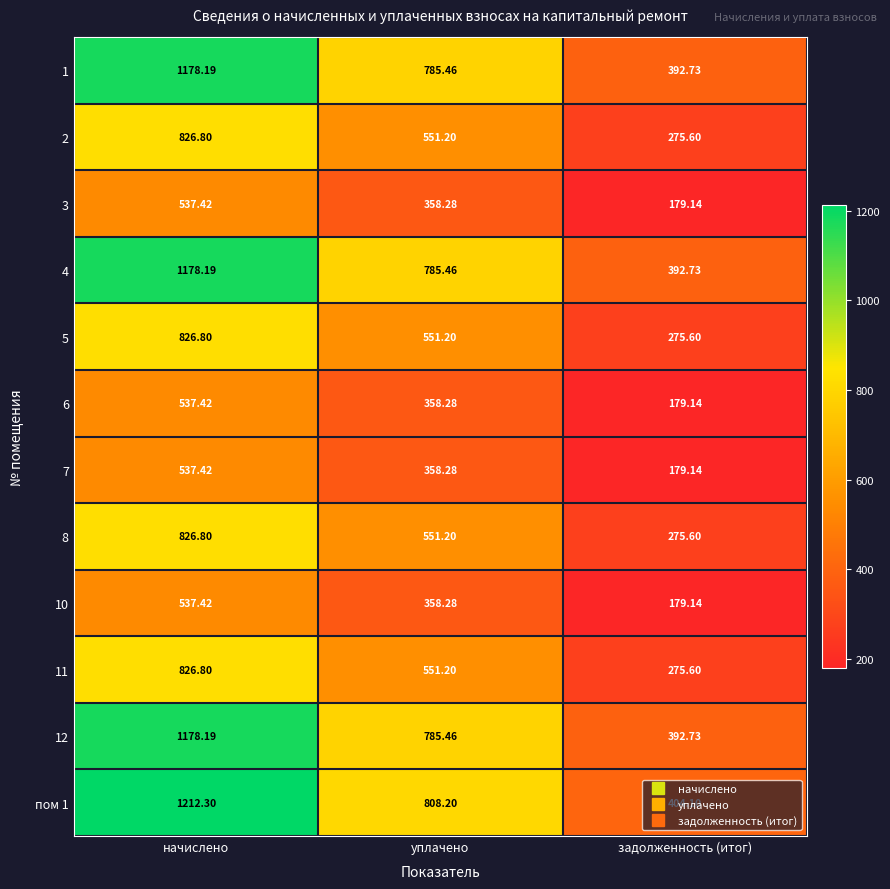

How many data points in 7 are less than 358?

1